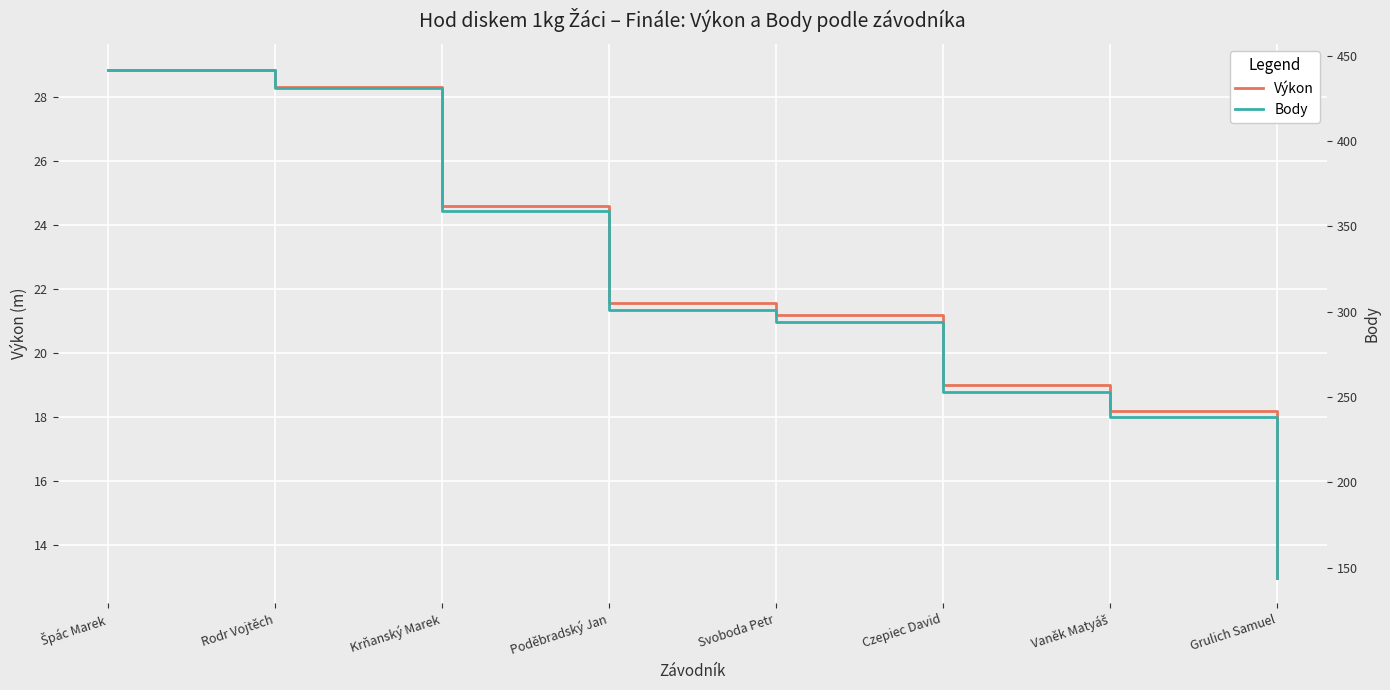

What is the maximum value shown in the chart?

442.0